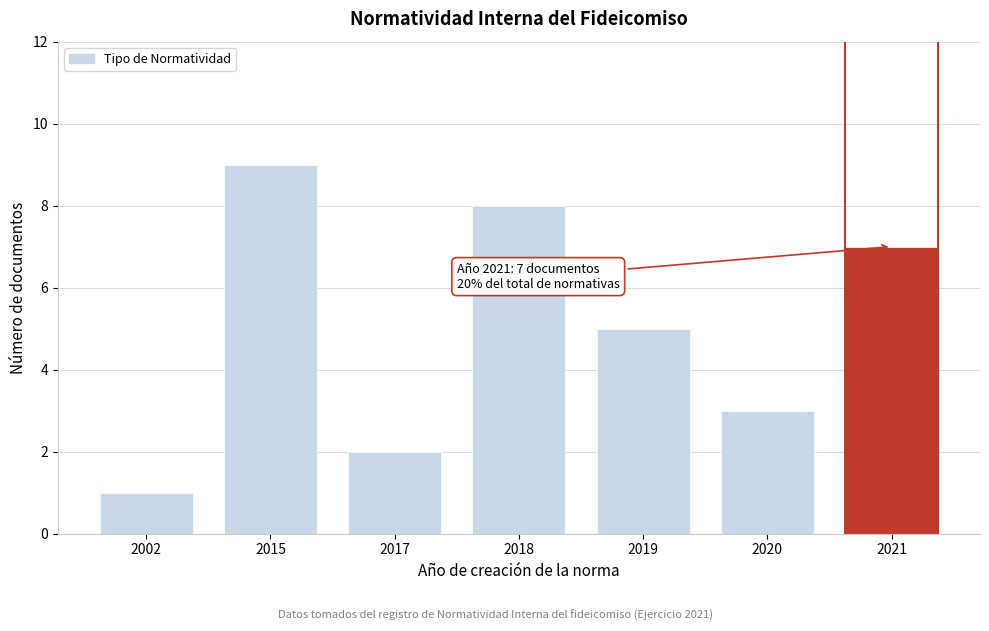

Reading right to left, extract all data points from this chart.

2021=7	2020=3	2019=5	2018=8	2017=2	2015=9	2002=1